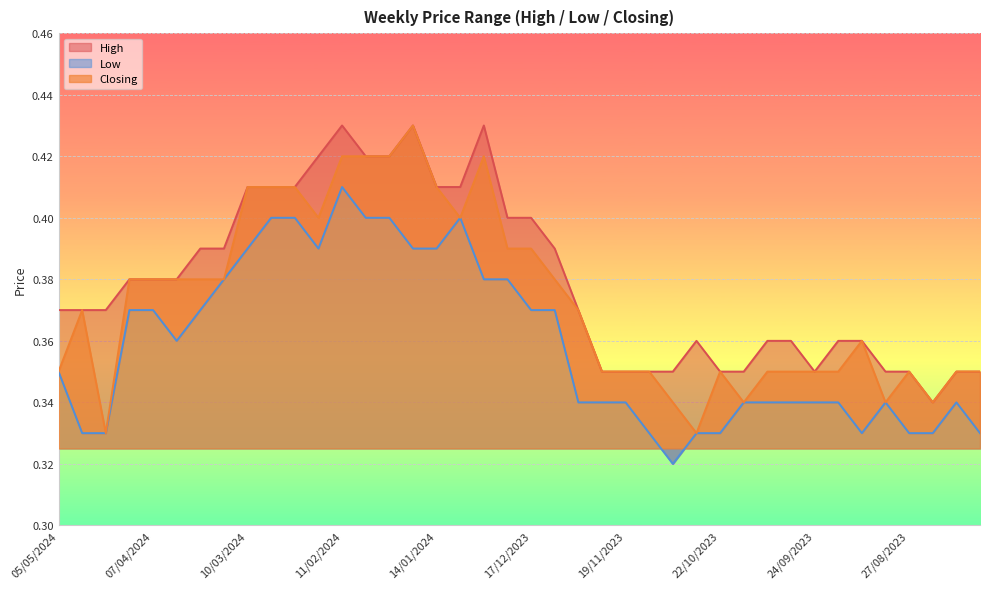

Between 10/03/2024 and 29/10/2023, which is larger?

10/03/2024